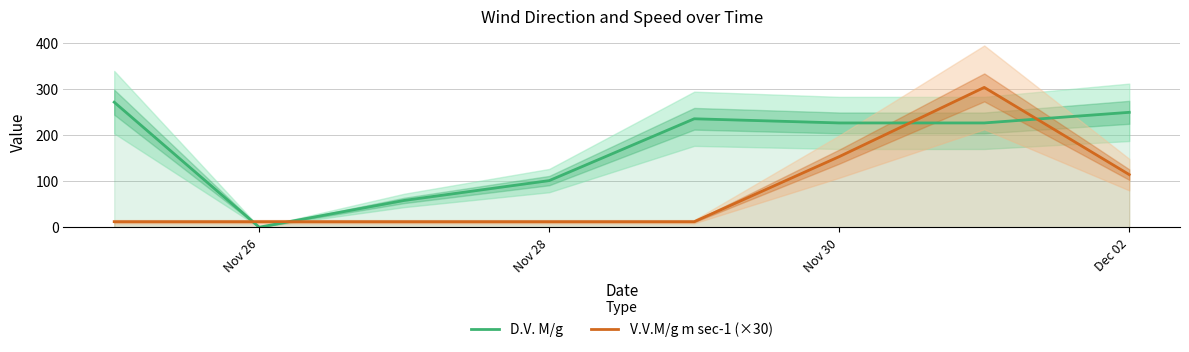

The value of D.V. M/g at Dec 02 is 139. True or false?

False